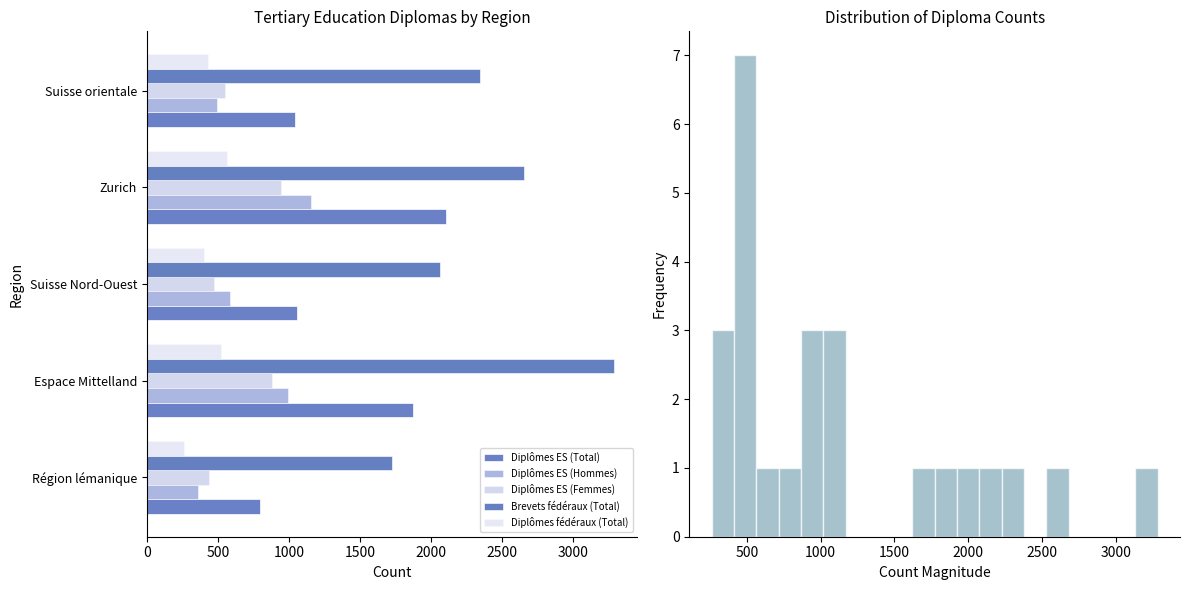

How many bars are there in total?

25